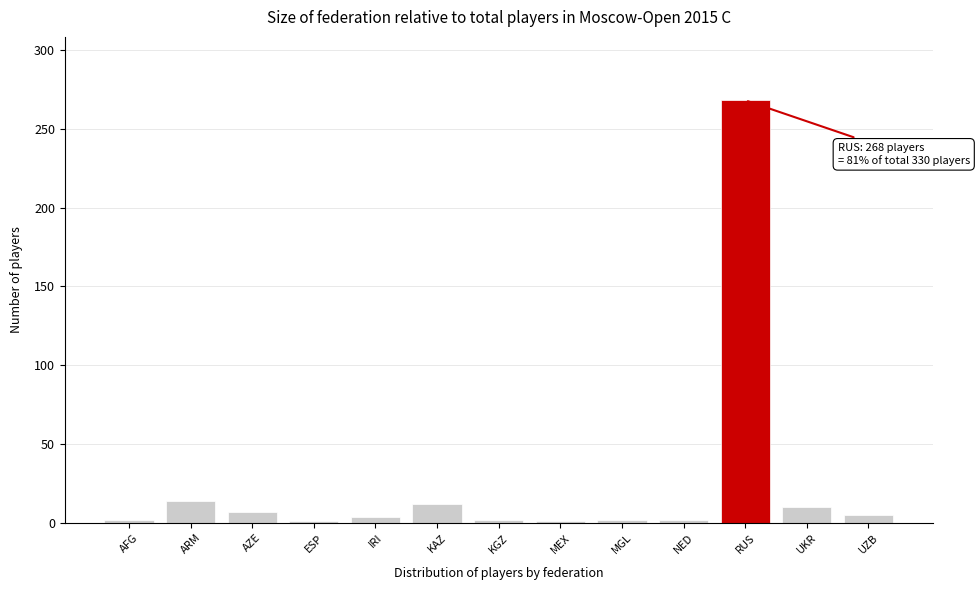

What is the label of the 13th bar from the right?

AFG